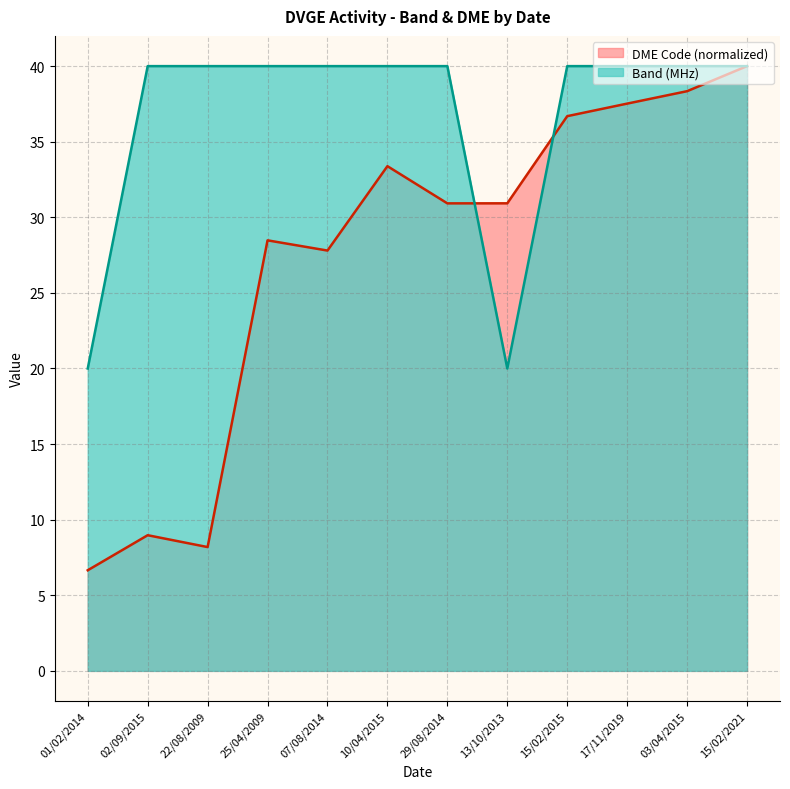

What is the label of the 3rd point from the left?

22/08/2009